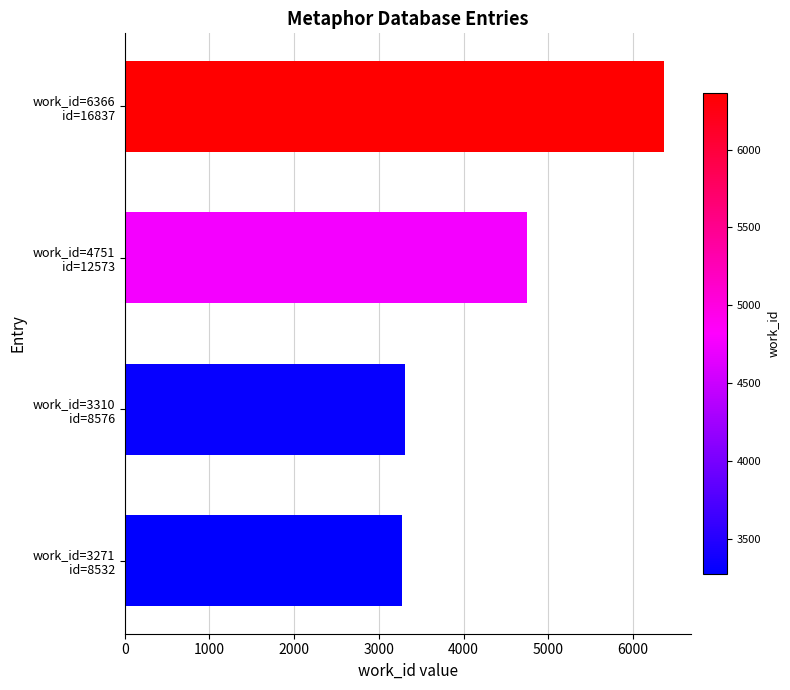

What is the difference between the second highest and second lowest values?

1441